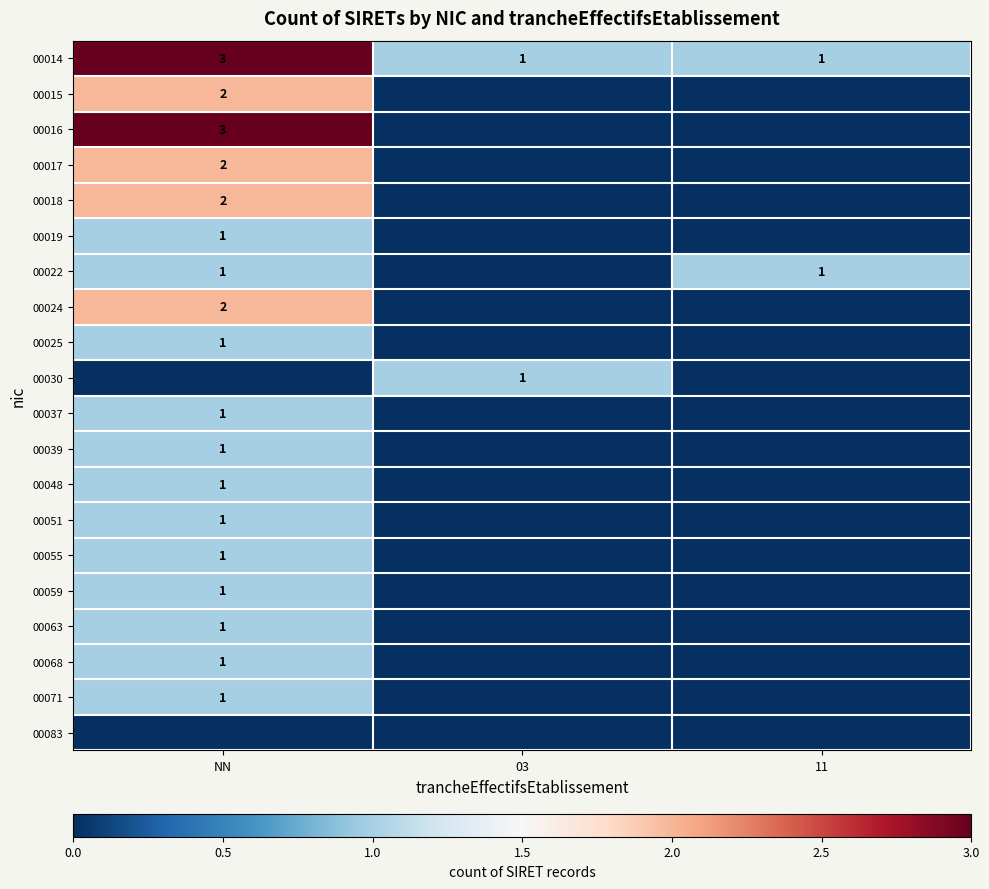

Between 11 and 03, which is larger?

11